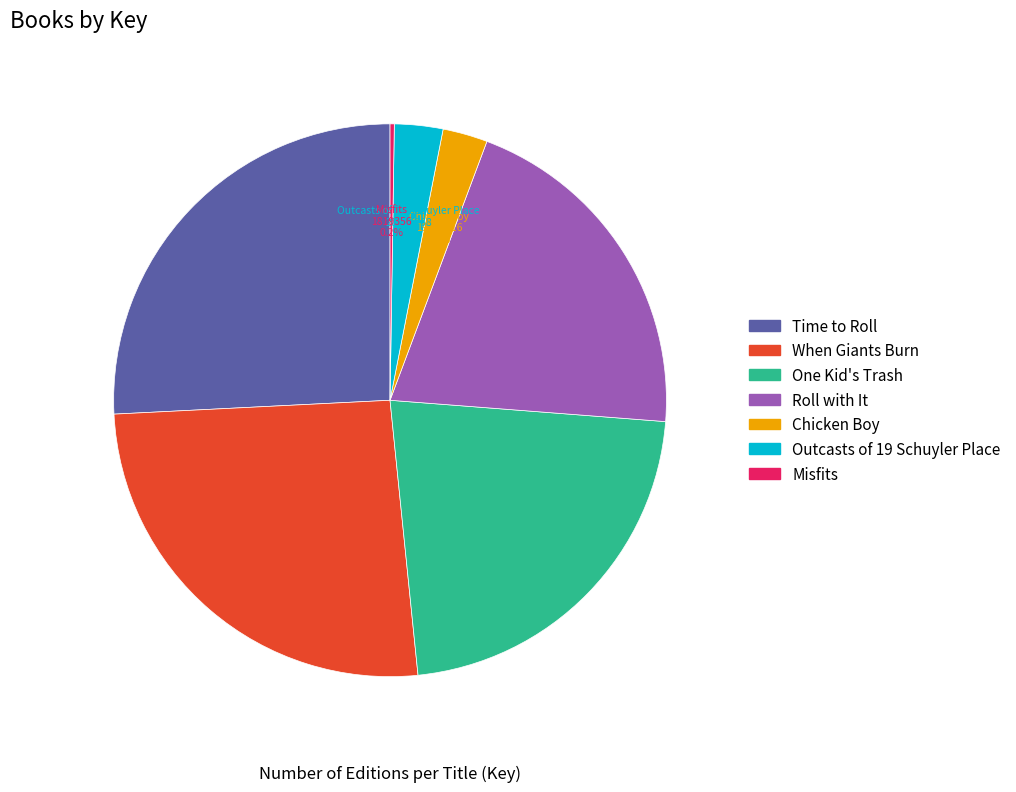

Approximately how many times larger is the value at One Kid's Trash compared to Time to Roll?

0.9